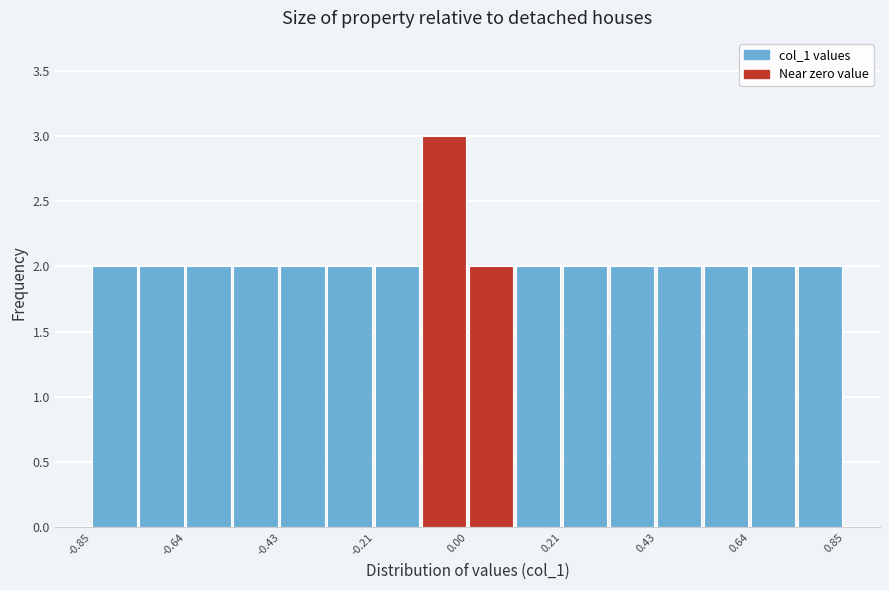

Around what value on the x-axis is the tallest bar? Give the approximate position of its centre, as read against the axis.

-0.05